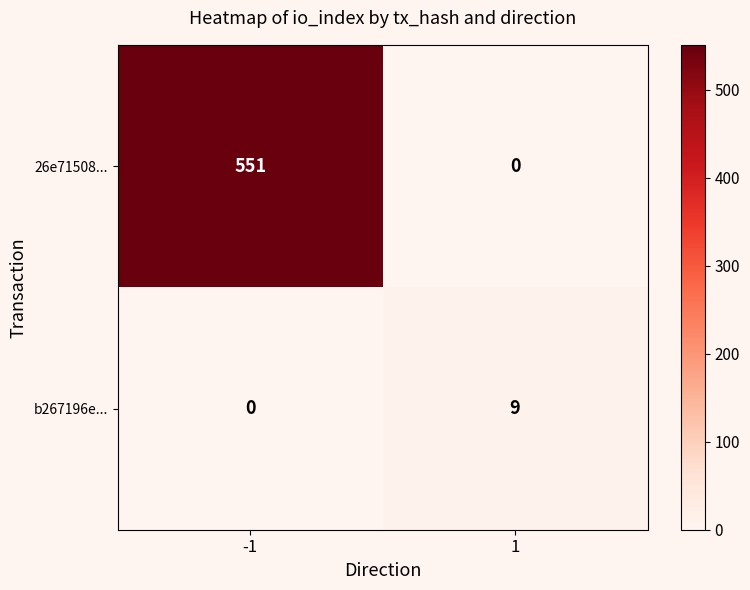

Rank the categories by 26e71508... value from lowest to highest.

1, -1